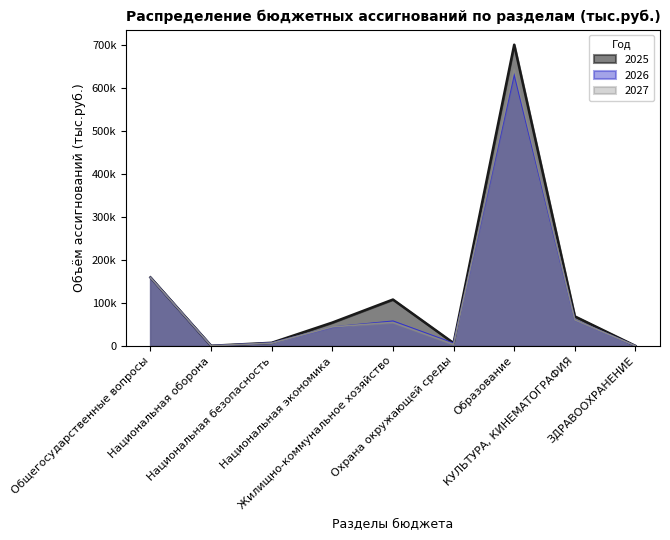

What is the minimum value shown in the chart?

186.0